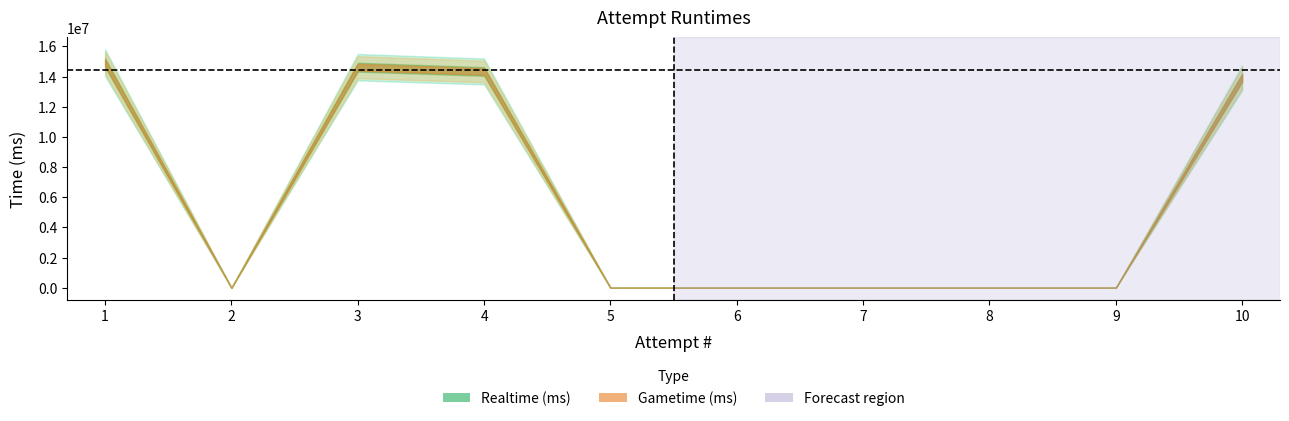

At which label does Realtime (ms) reach its peak?

1